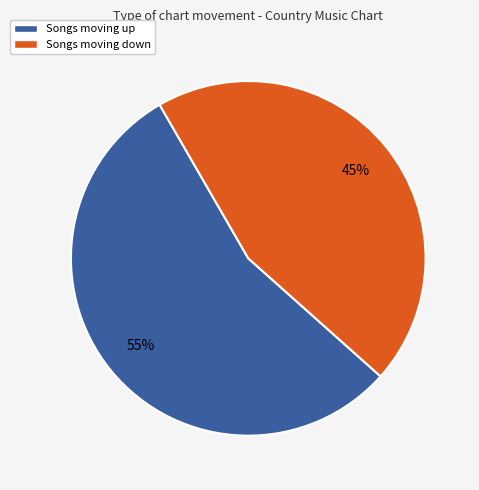

To the nearest percent, what is the average slice percentage?

50%